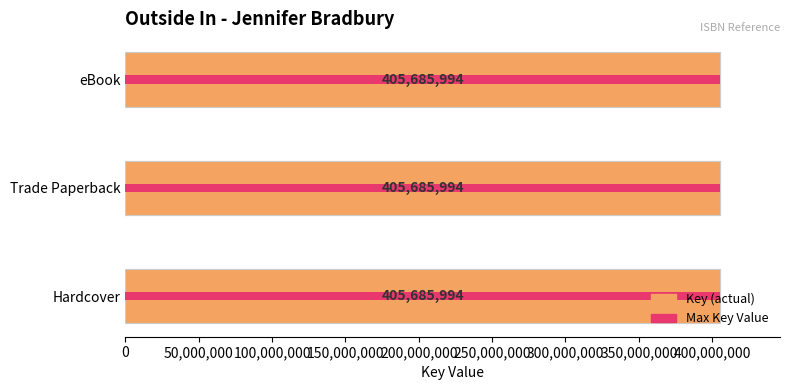

At how many categories does at least one series exceed 0?

3